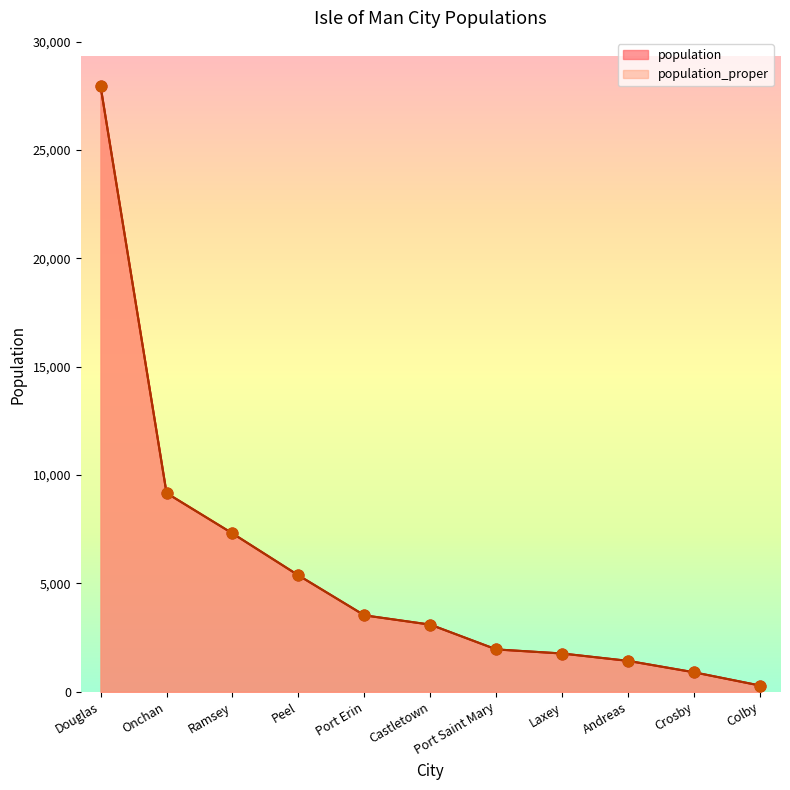

Which series has the widest spread of Y values?

population